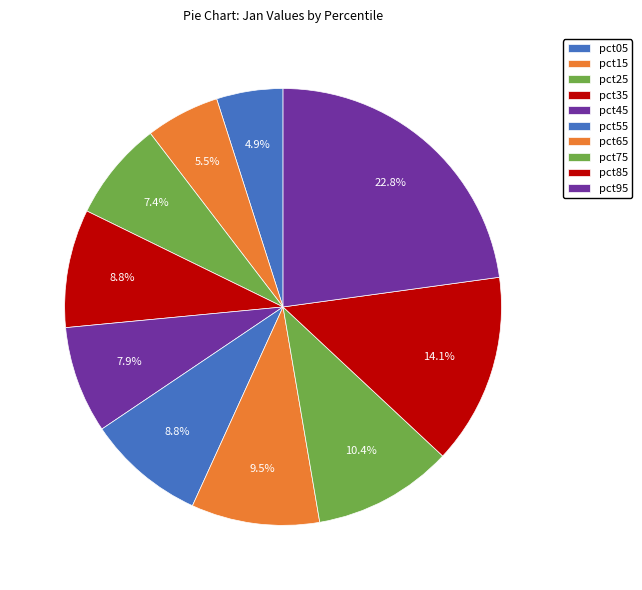

To the nearest percent, what portion does pct55 represent?

9%